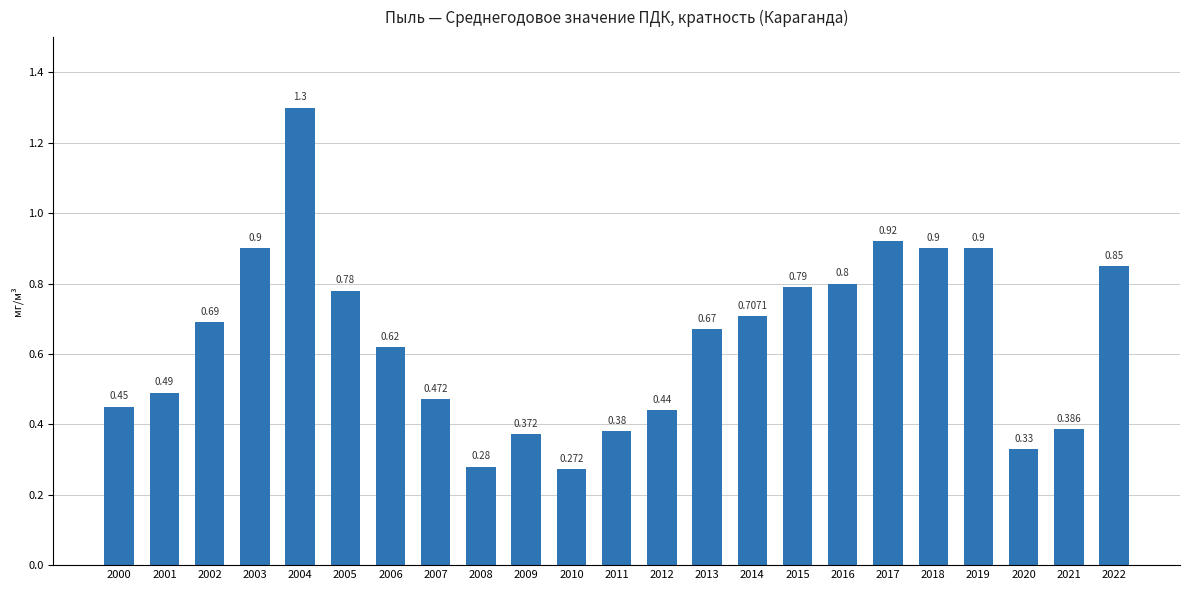

List the labels in order of value, smallest first.

2010, 2008, 2020, 2009, 2011, 2021, 2012, 2000, 2007, 2001, 2006, 2013, 2002, 2014, 2005, 2015, 2016, 2022, 2003, 2018, 2019, 2017, 2004